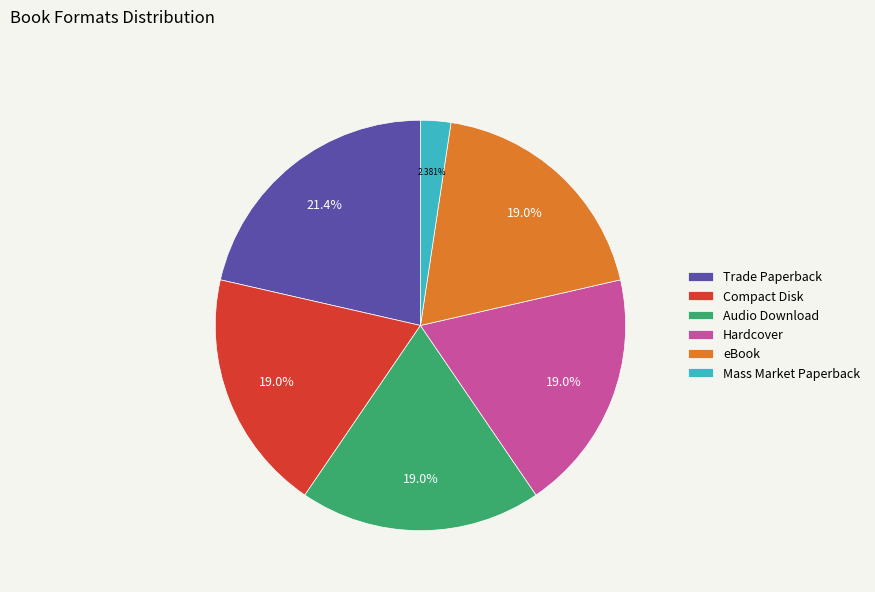

How many slices are in this pie chart?

6